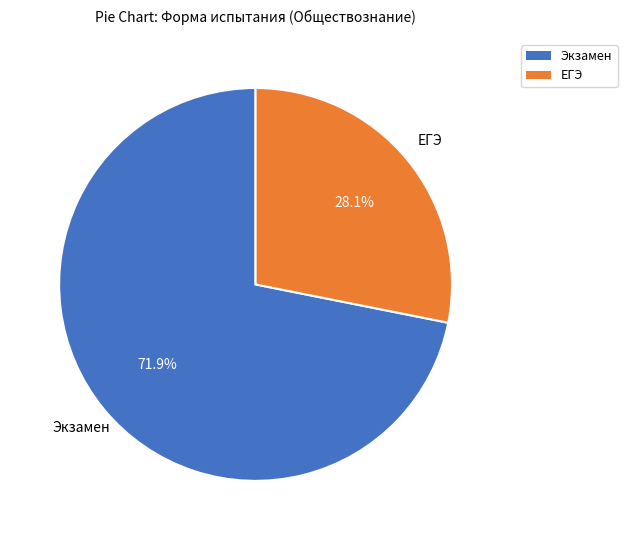

To the nearest percent, what percentage of the pie is ЕГЭ?

28%